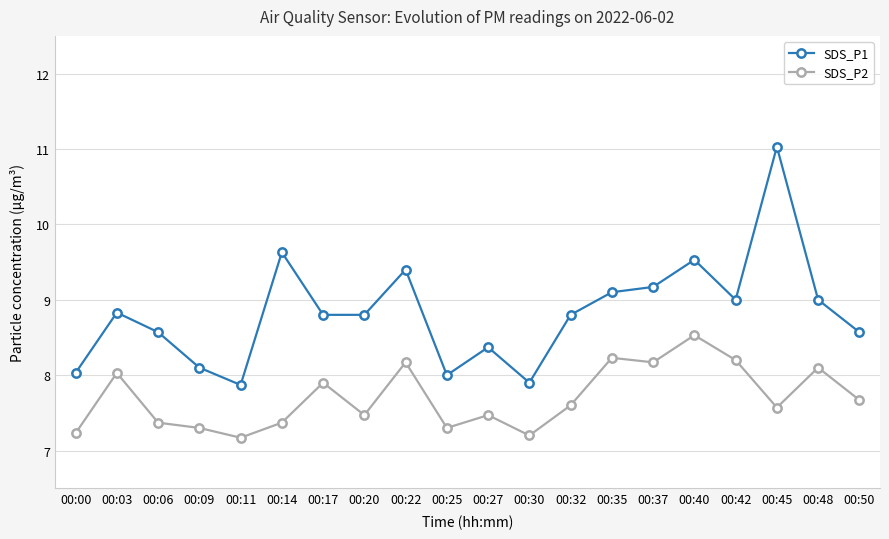

Which category has the highest value in the SDS_P1 series?

00:45